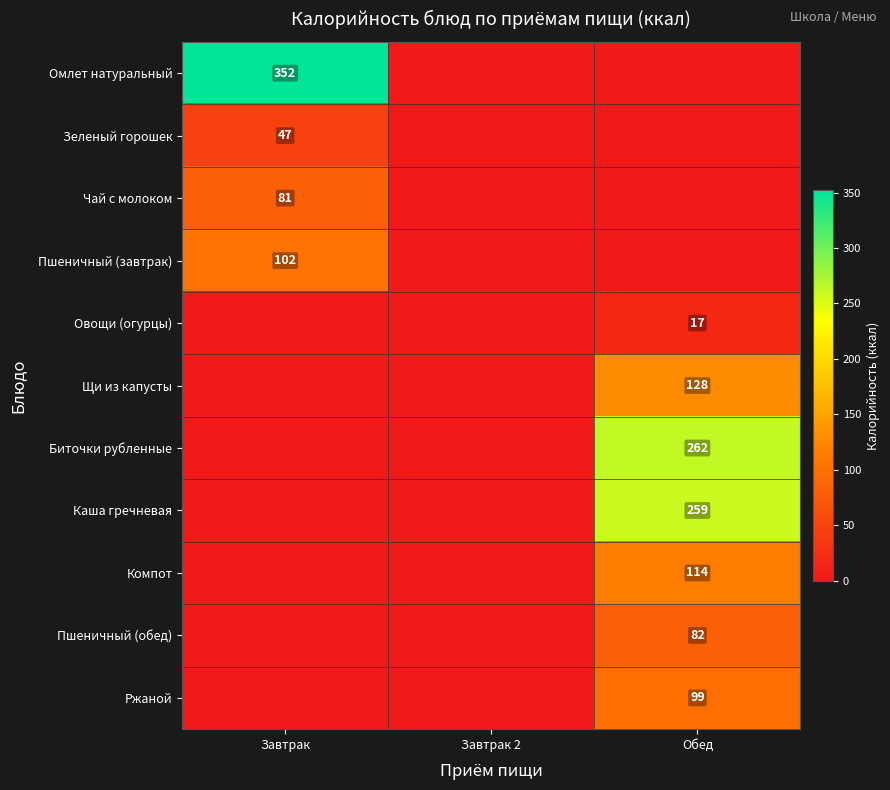

True or false: Овощи (огурцы) has a value of 22 at Обед.

False